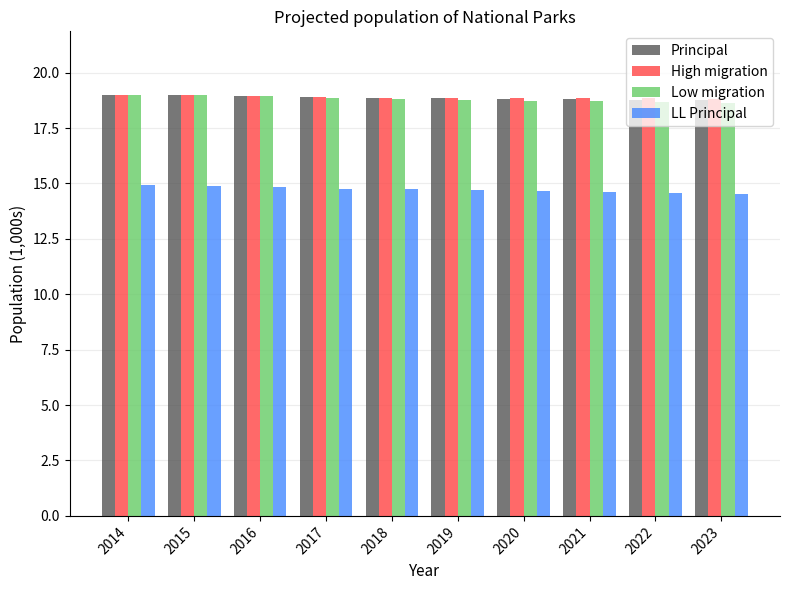

At how many categories does at least one series exceed 16?

10